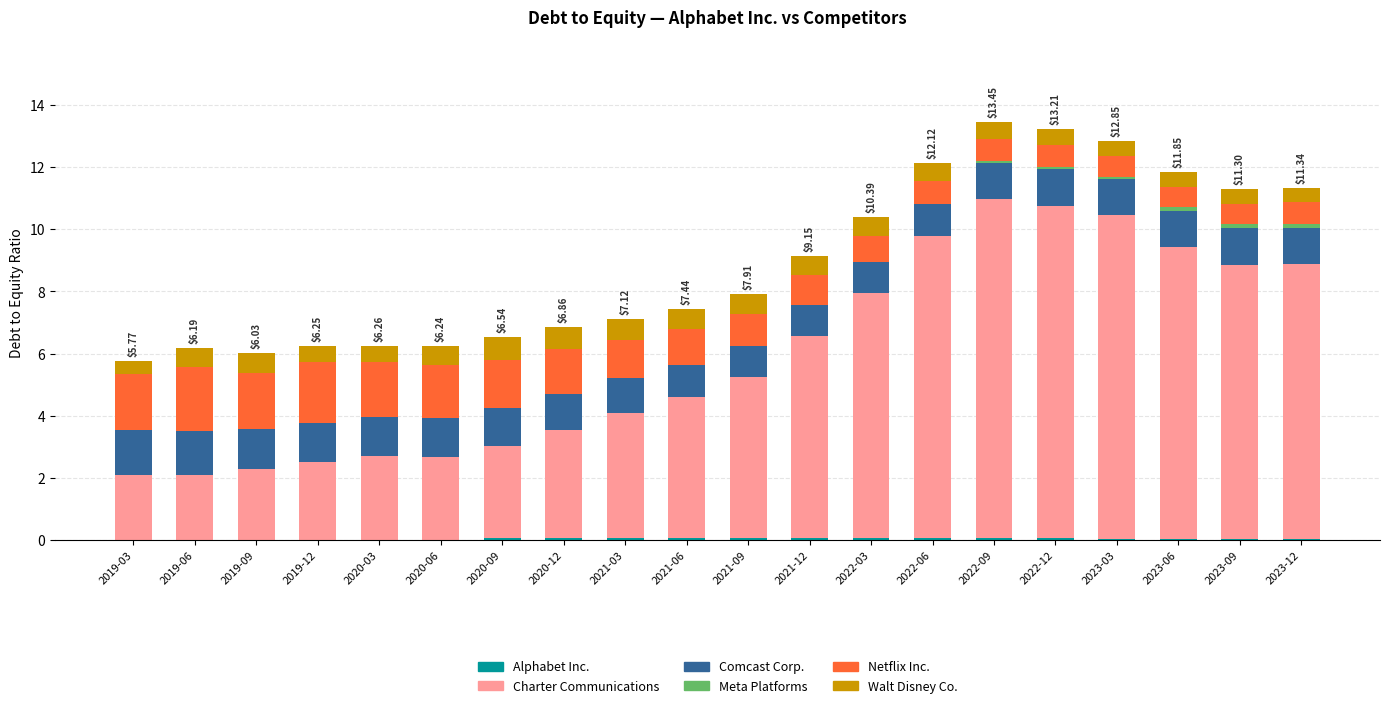

At which label is Alphabet Inc. closest to 0?

2019-03